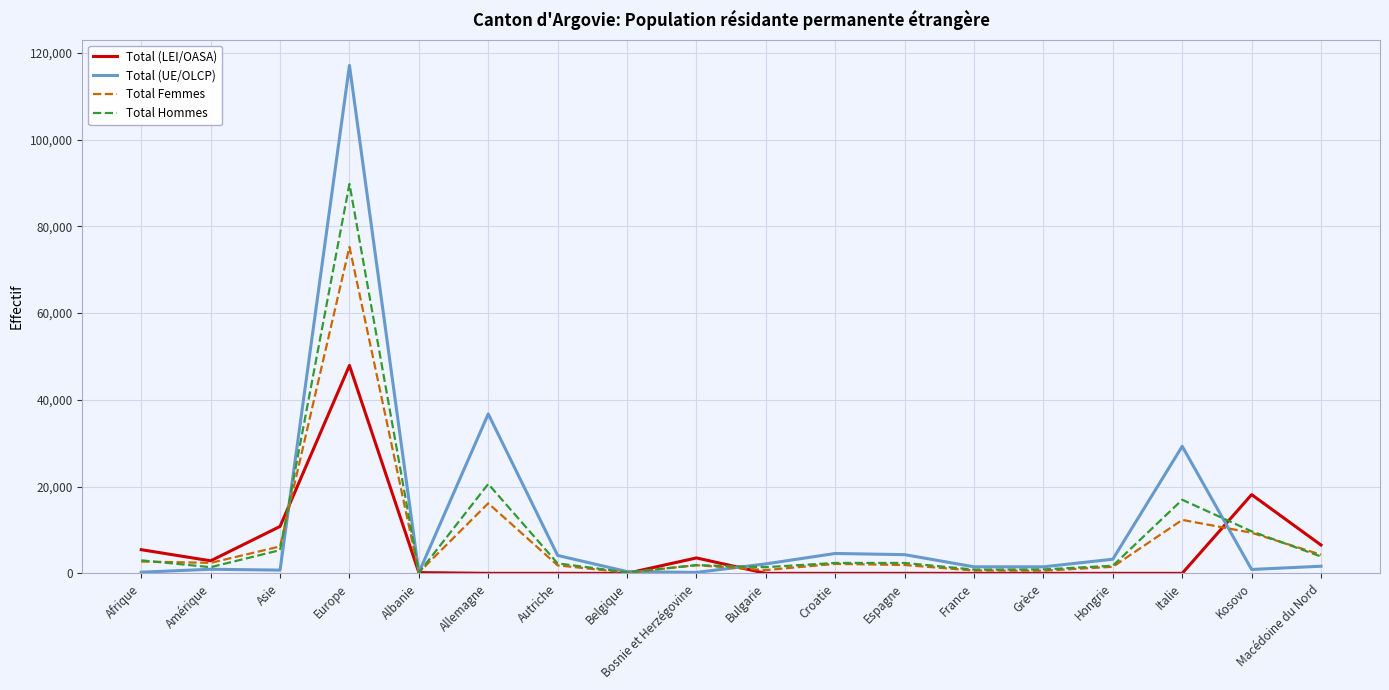

Which series changed the most between Grèce and Kosovo?

Total (LEI/OASA)